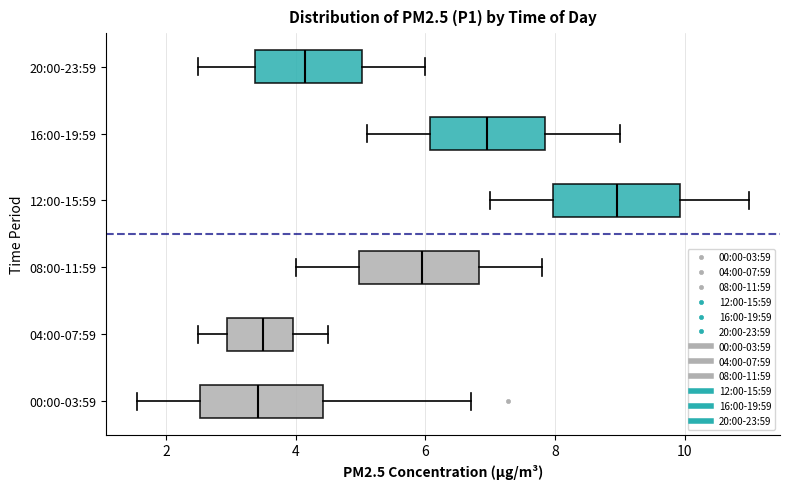

Which box's median line is the furthest to the right?

12:00-15:59